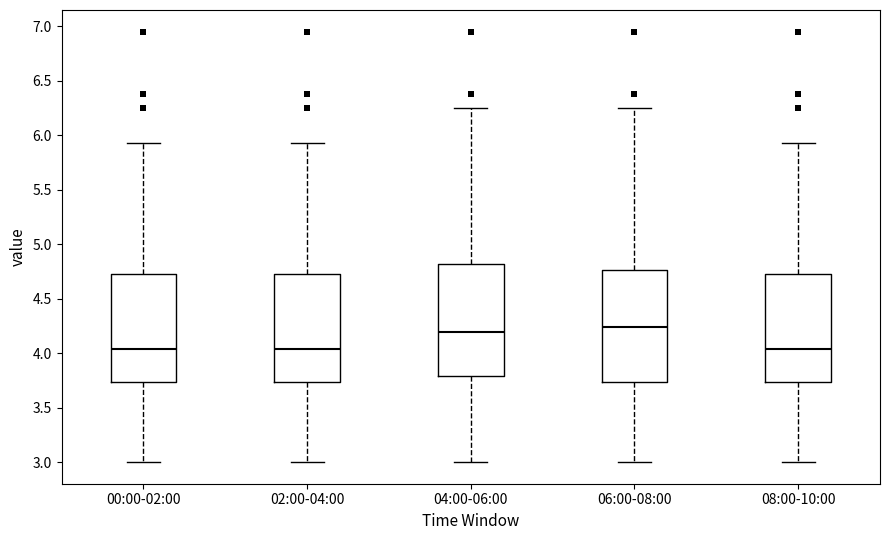

Reading left to right, read every box against the y-axis: the position of its median line, the range the box covers, and the ends of its whiskers. The values are not printed on the chart, so give them approximately, as read against the axis.

00:00-02:00: median 4.05, box 3.75 to 4.75, whiskers 3.00 to 5.95
02:00-04:00: median 4.05, box 3.75 to 4.75, whiskers 3.00 to 5.95
04:00-06:00: median 4.20, box 3.80 to 4.80, whiskers 3.00 to 6.25
06:00-08:00: median 4.25, box 3.75 to 4.75, whiskers 3.00 to 6.25
08:00-10:00: median 4.05, box 3.75 to 4.75, whiskers 3.00 to 5.95